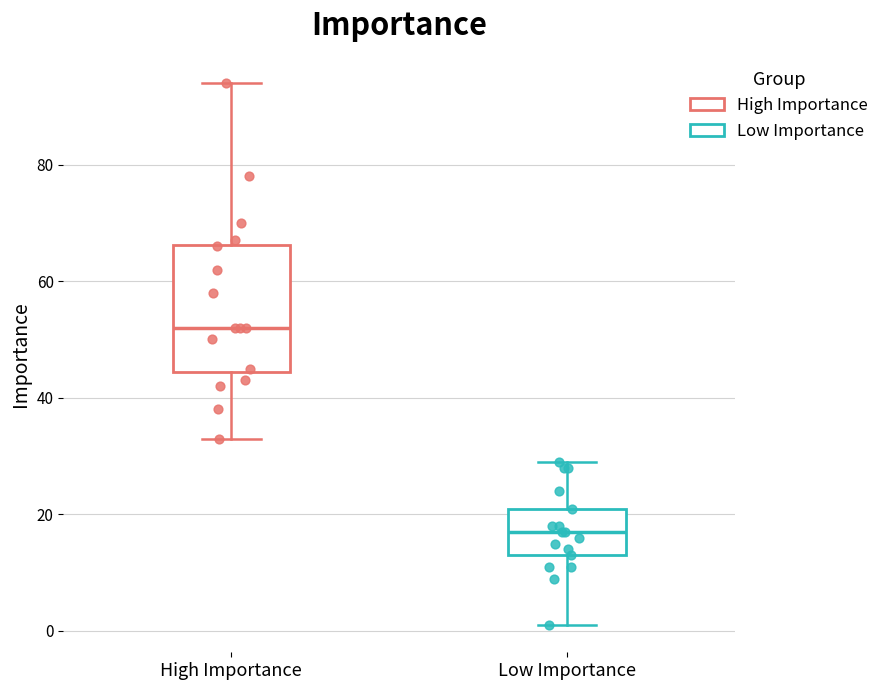

Where does the upper whisker of the box for High Importance end on the y-axis? The values are not printed on the chart, so give them approximately, as read against the axis.

94